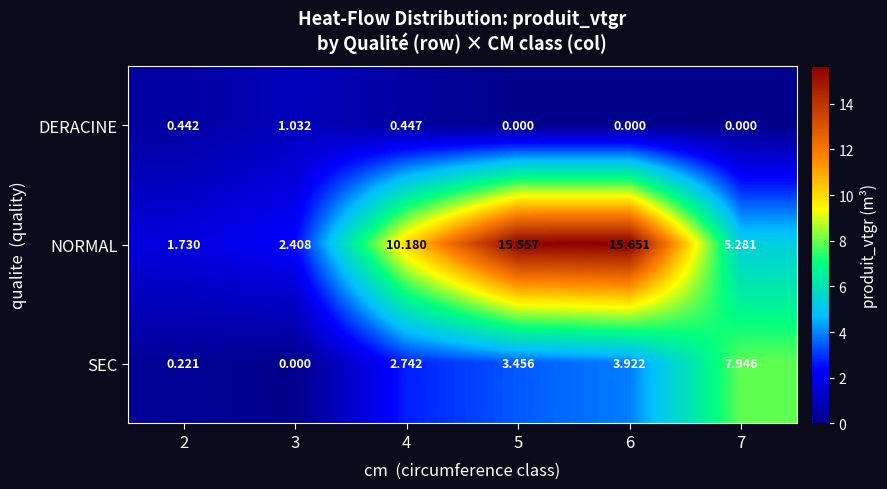

Is the value of DERACINE at 2 greater than the value of SEC at 3?

Yes